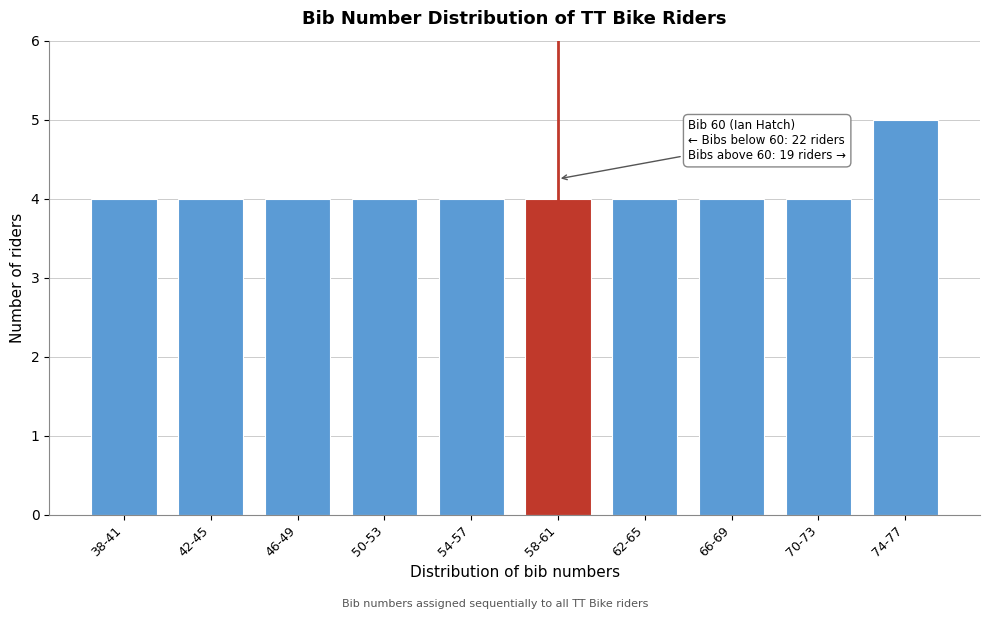

Reading left to right, extract all data points from this chart.

38-41=4	42-45=4	46-49=4	50-53=4	54-57=4	58-61=4	62-65=4	66-69=4	70-73=4	74-77=5